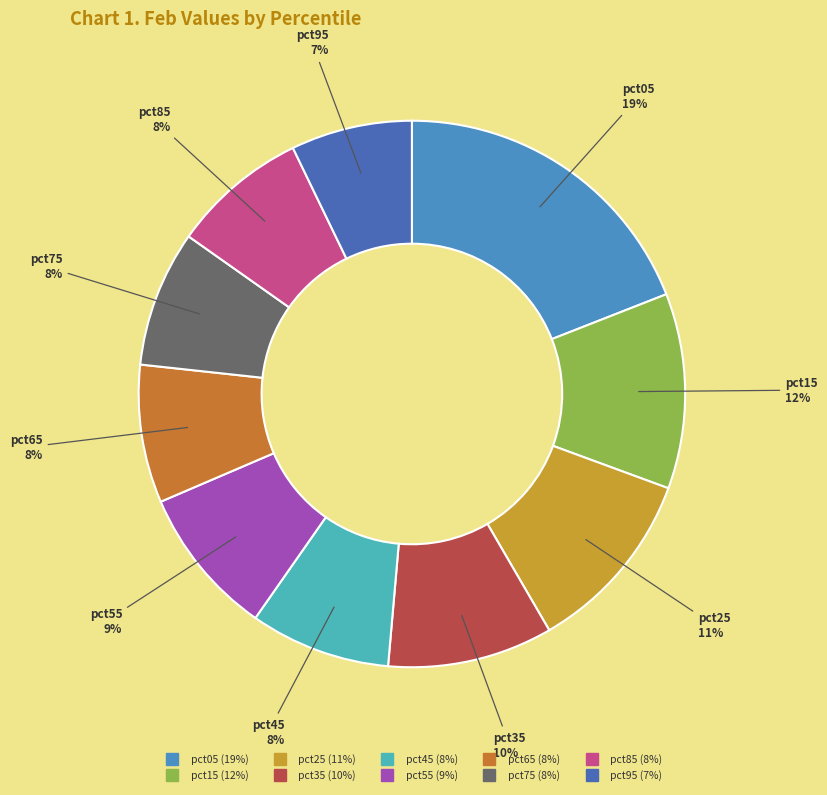

Is it true that pct15 is 12% of the pie?

True